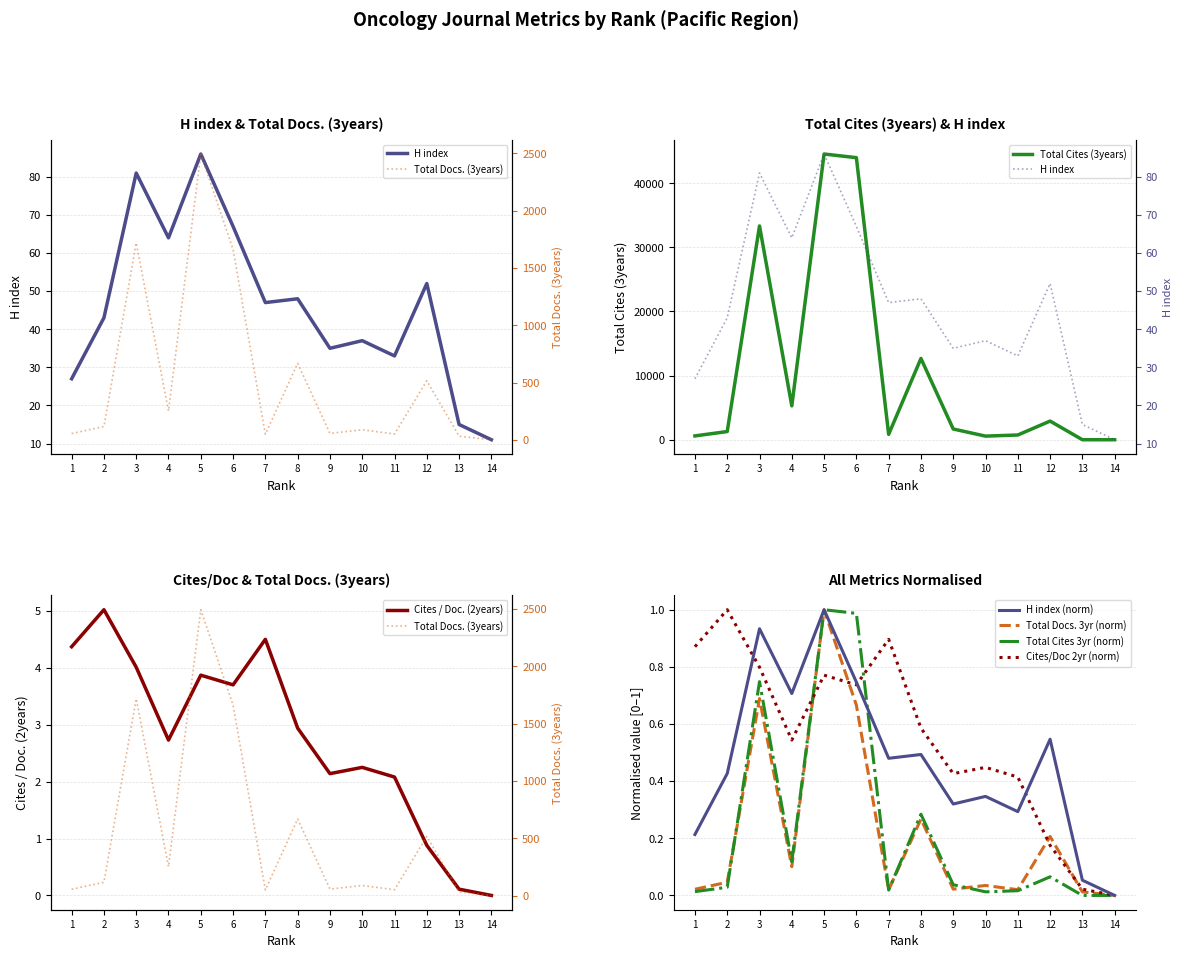

At how many categories does at least one series exceed 22908?

3